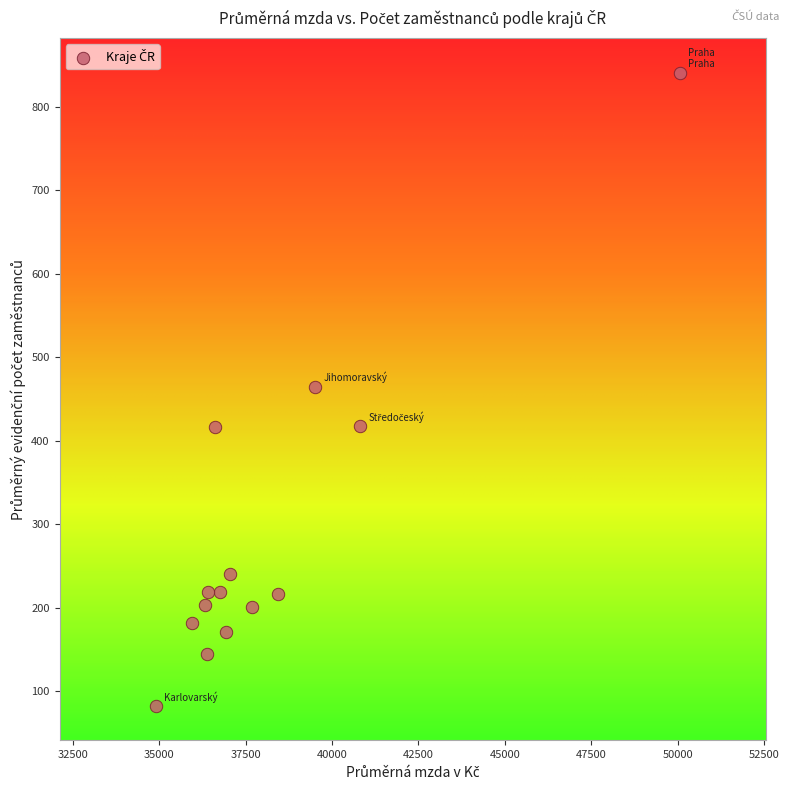

What is the range of X values (max minus min)?

15137.0